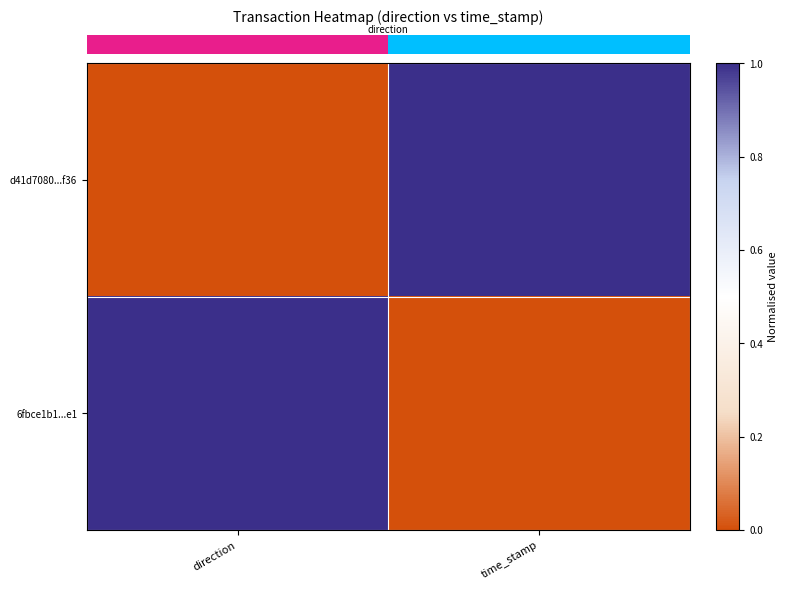

How many distinct data groups are displayed?

2